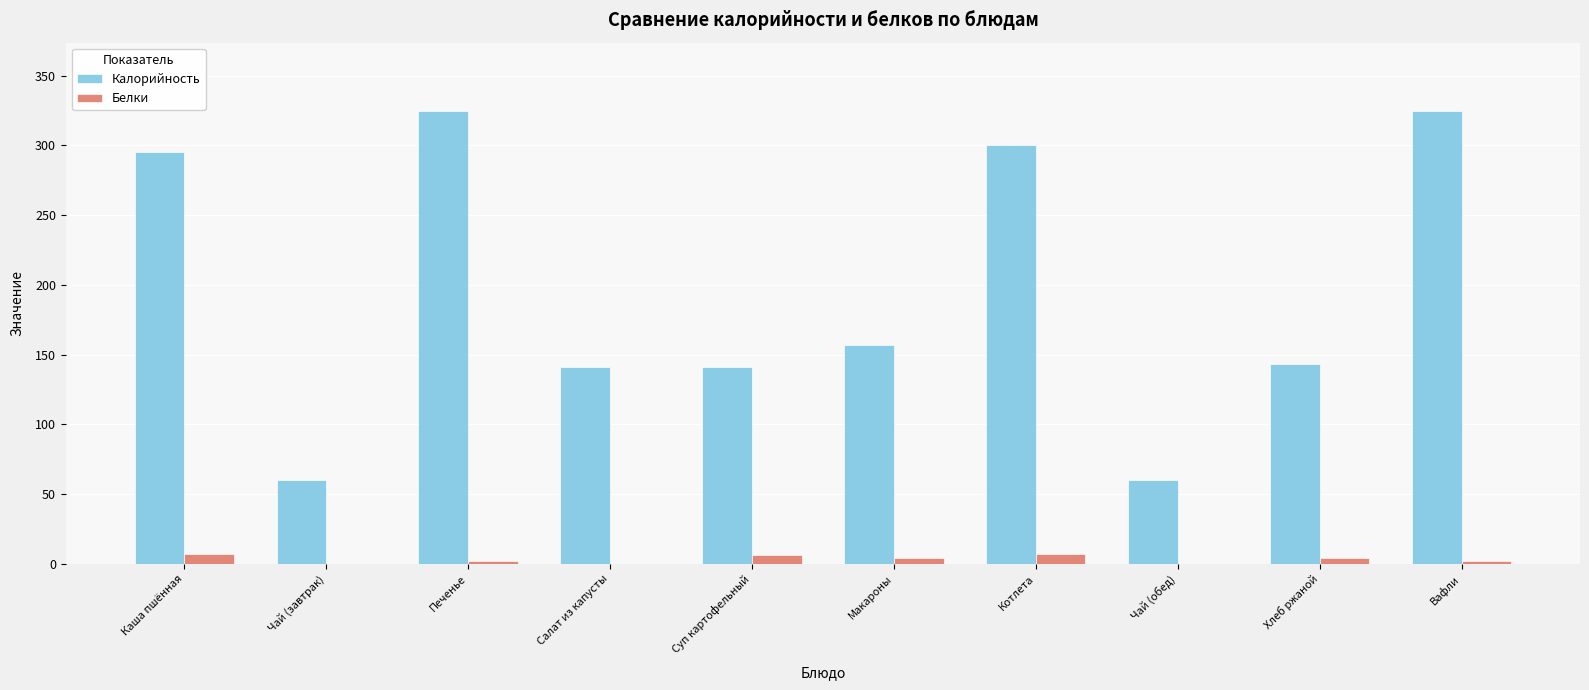

The Калорийность series shows 295.4 at Каша пшённая. True or false?

True